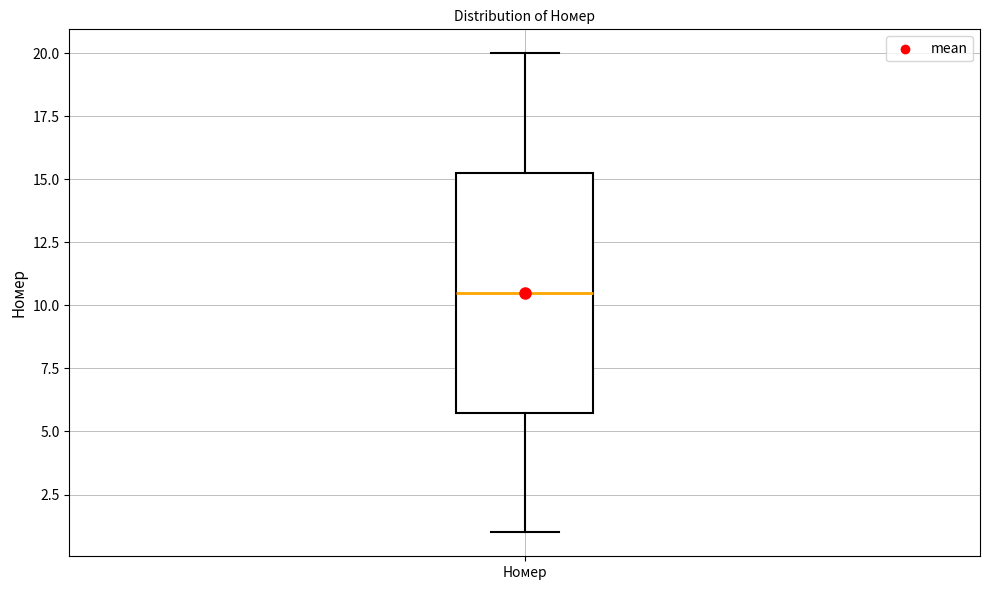

Where does the median line of the box for Номер sit on the y-axis? The values are not printed on the chart, so give them approximately, as read against the axis.

10.5